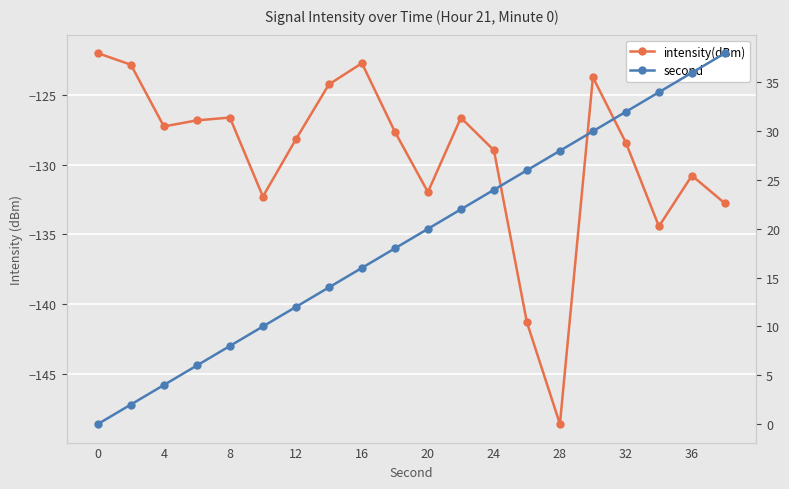

What is the highest value of the second series?

38.0